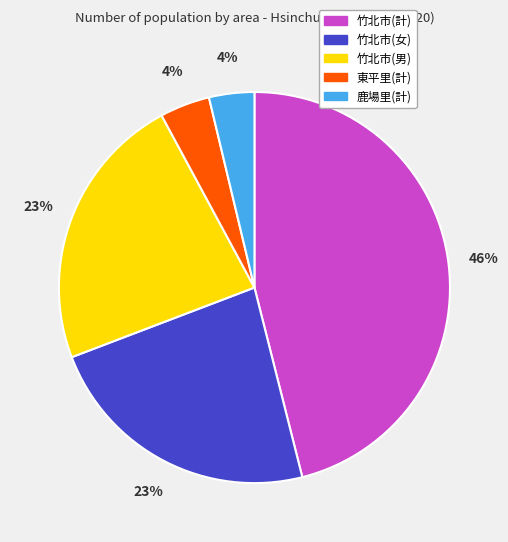

Do 鹿場里(計) and 東平里(計) together represent more than half of the pie?

No